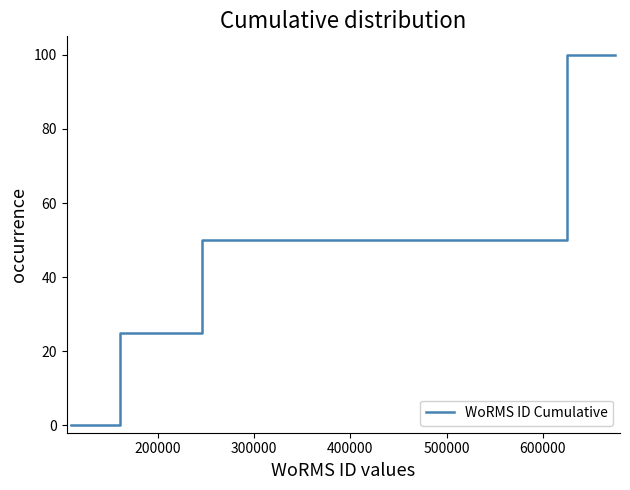

How many values are between 25 and 75?

6